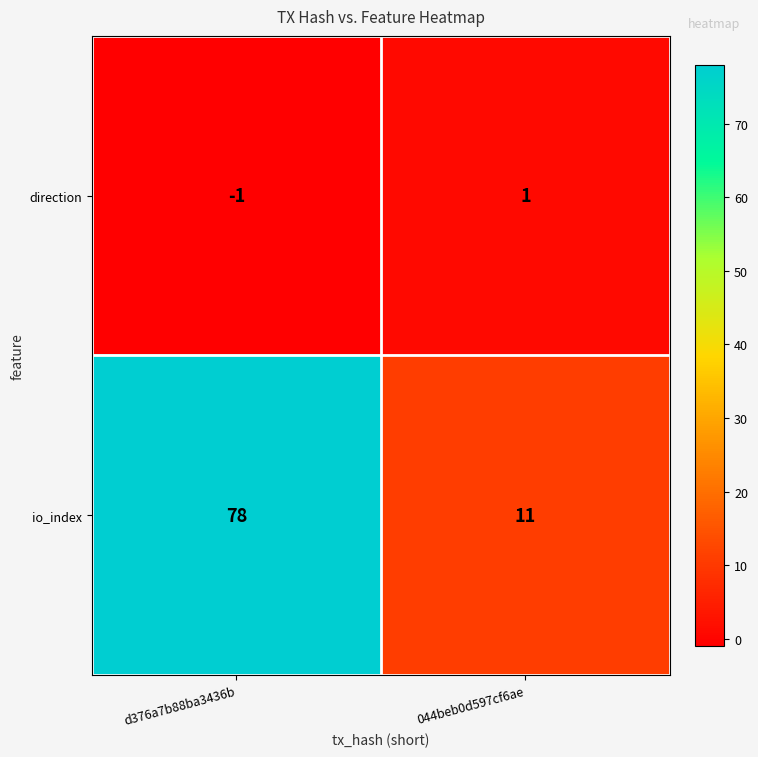

Reading left to right, transcribe all the data shown in this chart.

direction: -1	1
io_index: 78	11